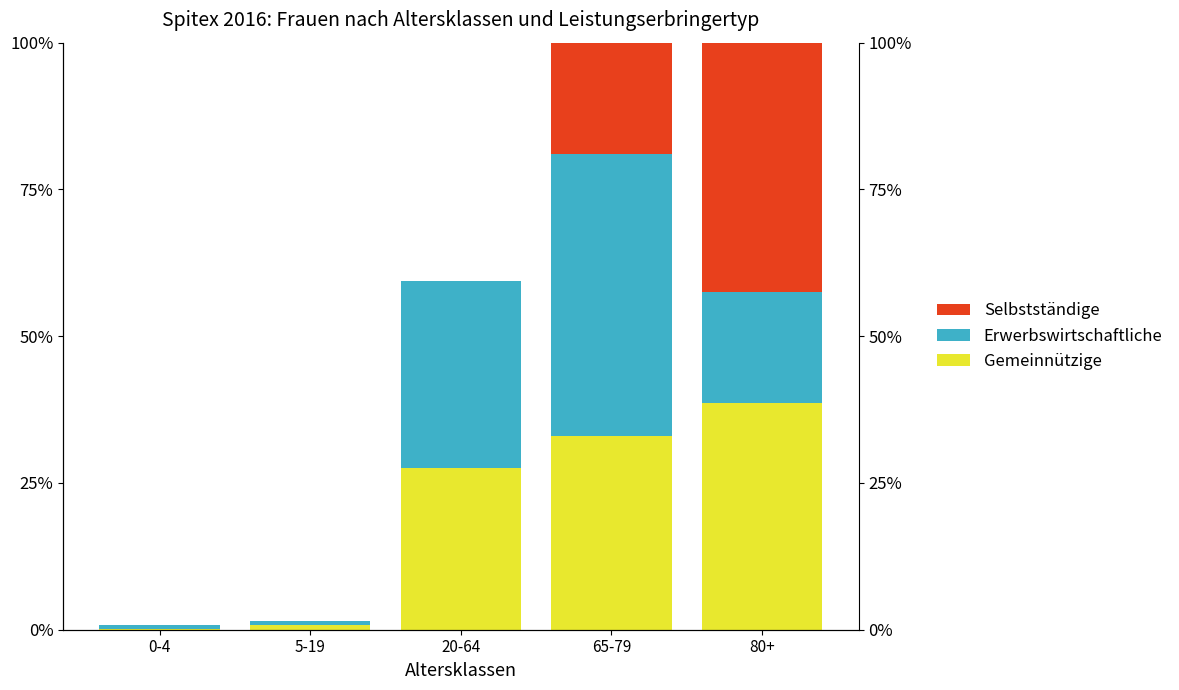

Which category has the lowest value in the Gemeinnützige series?

0-4